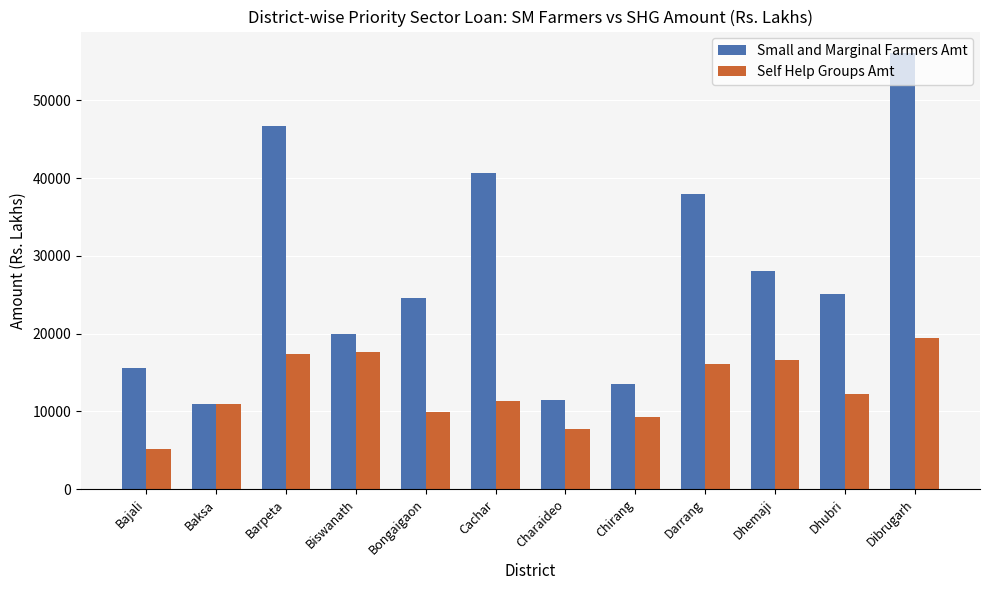

Rank the series by their average value, from lowest to highest.

Self Help Groups Amt, Small and Marginal Farmers Amt